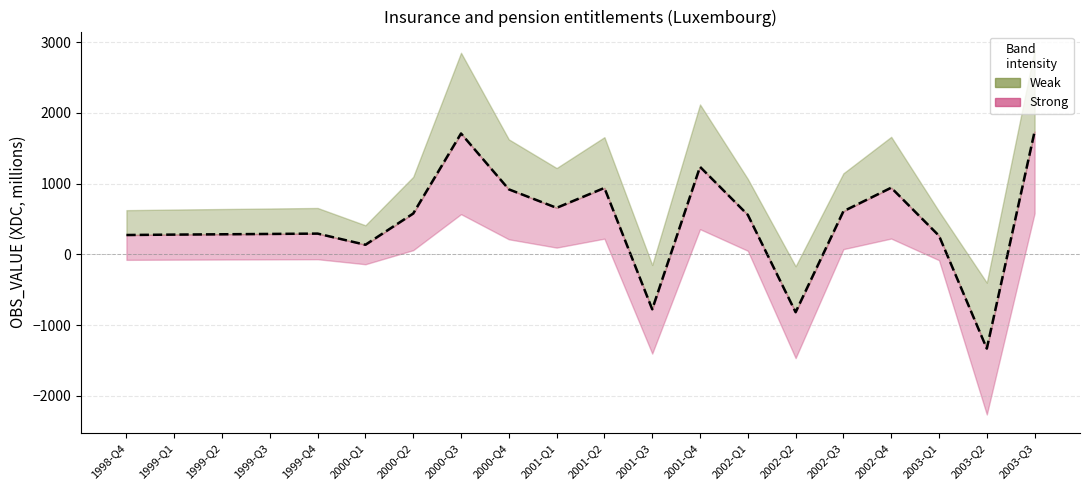

True or false: the data shows -2171.1 at 2003-Q2.

False